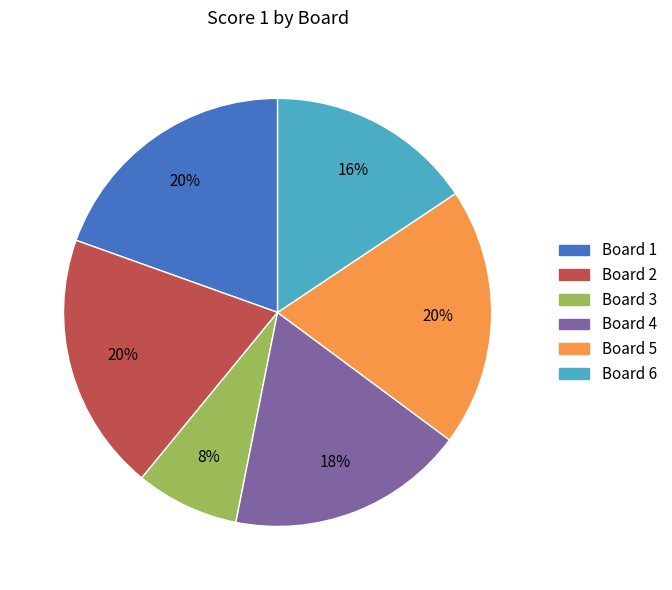

What percentage is the Board 1 slice, to the nearest percent?

20%